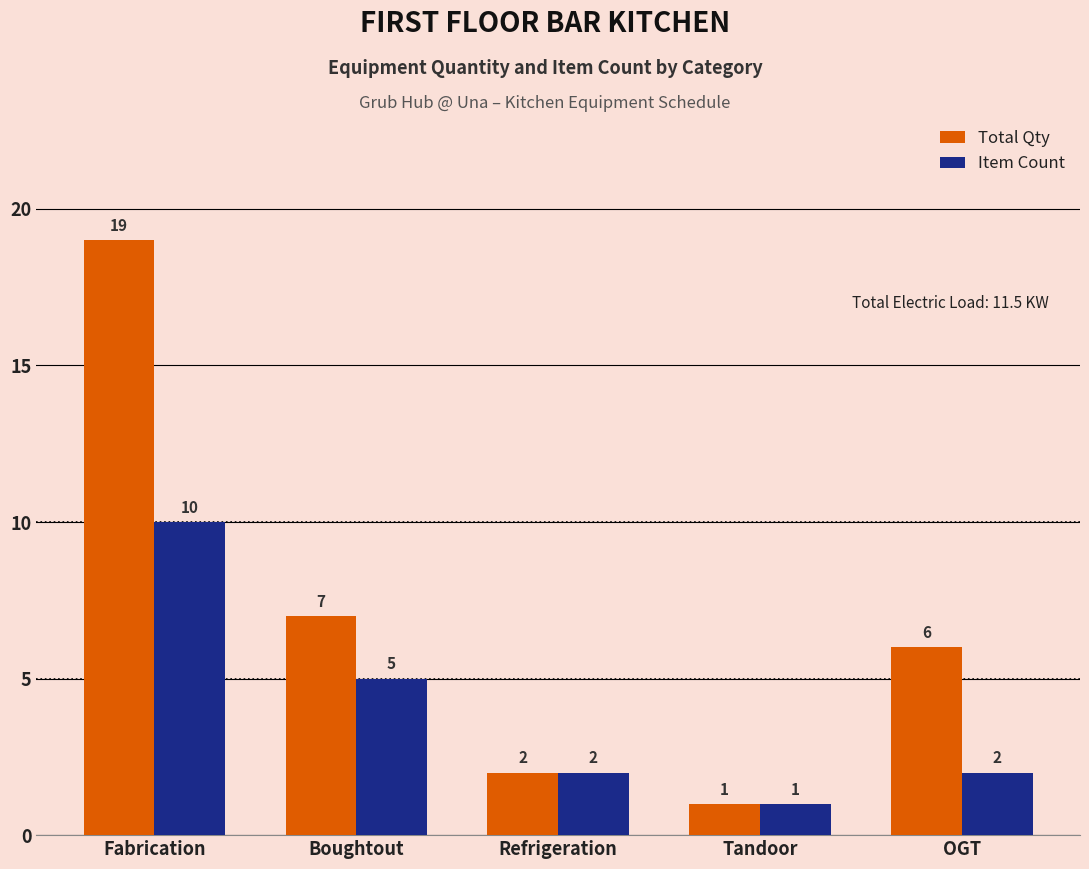

At which category does the chart reach its peak across all series?

Fabrication